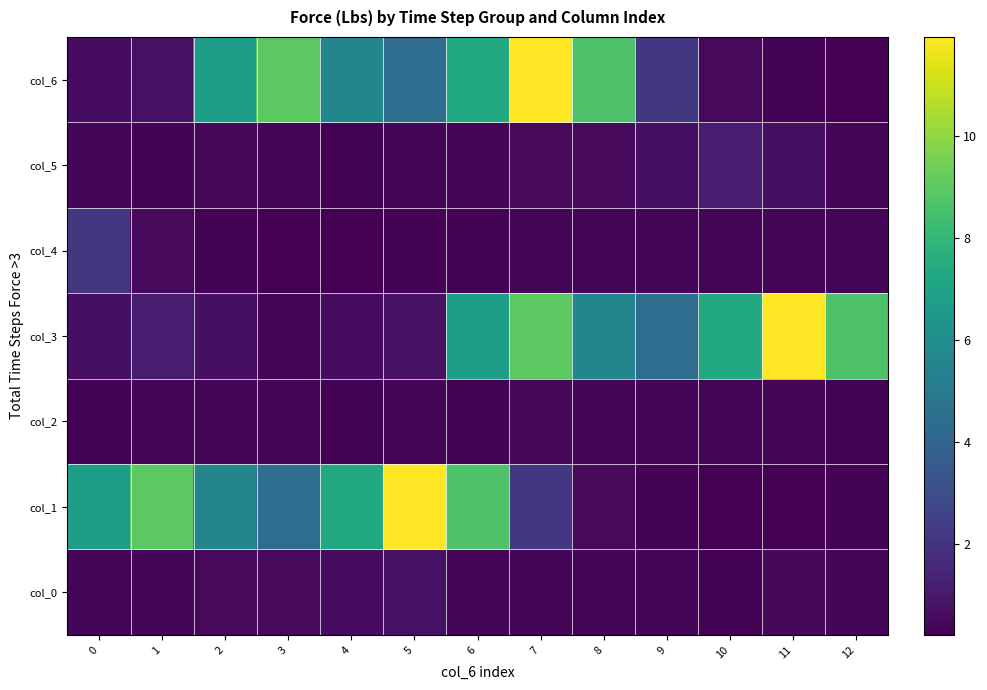

Between 1 and 7, which series saw the biggest shift?

col_6